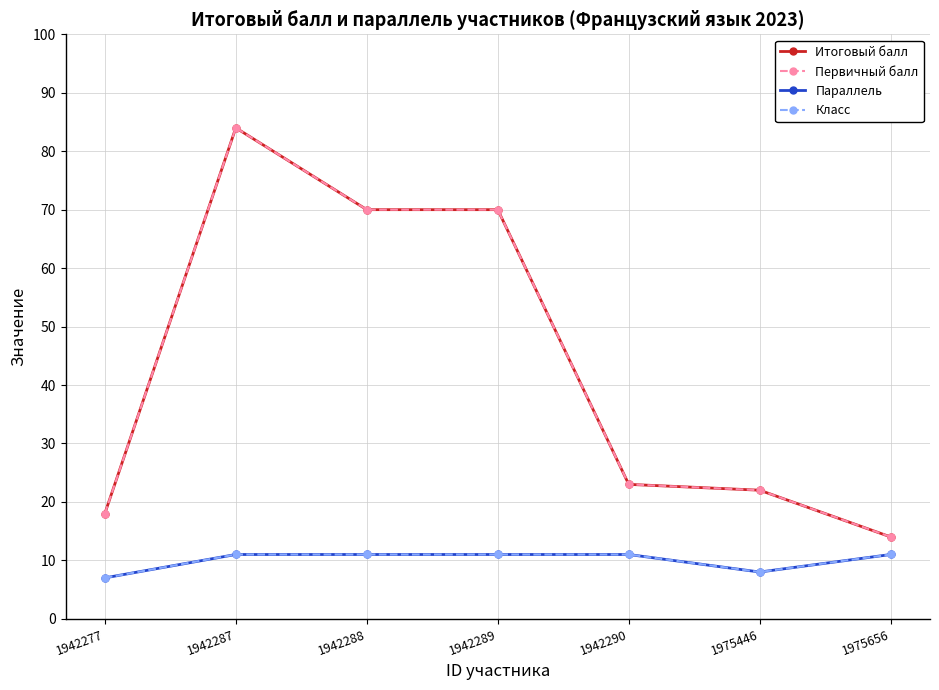

True or false: Класс and Первичный балл cross at least once.

False